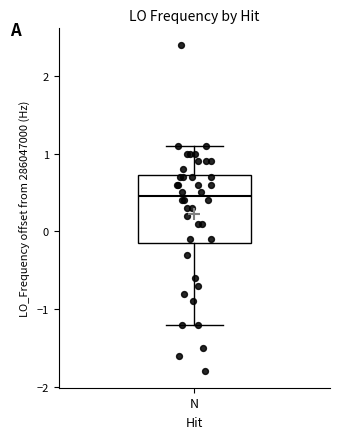

Read this box plot against the y-axis: the position of the median line, the range covered by the box, and the ends of both whiskers. The values are not printed on the chart, so give them approximately, as read against the axis.

median 0.4, box -0.2 to 0.7, whiskers -1.2 to 1.1